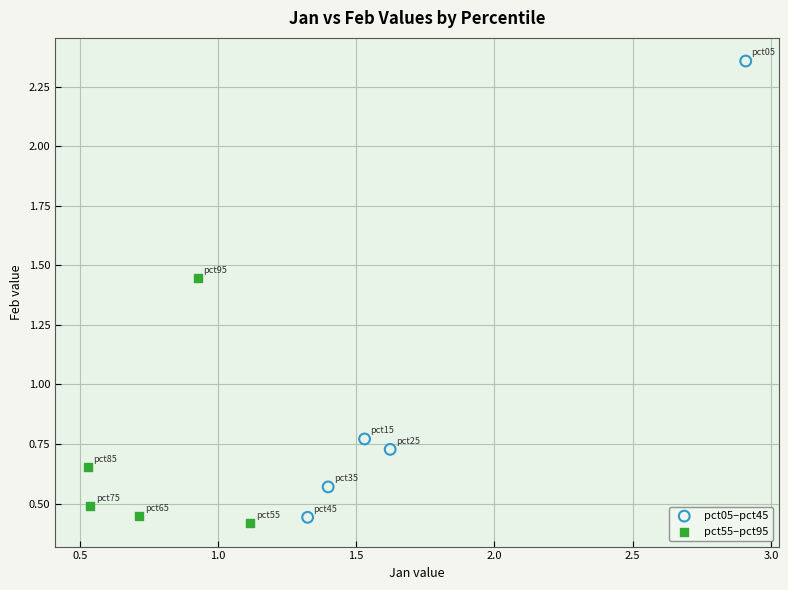

Which series reaches the maximum Y coordinate?

pct05–pct45